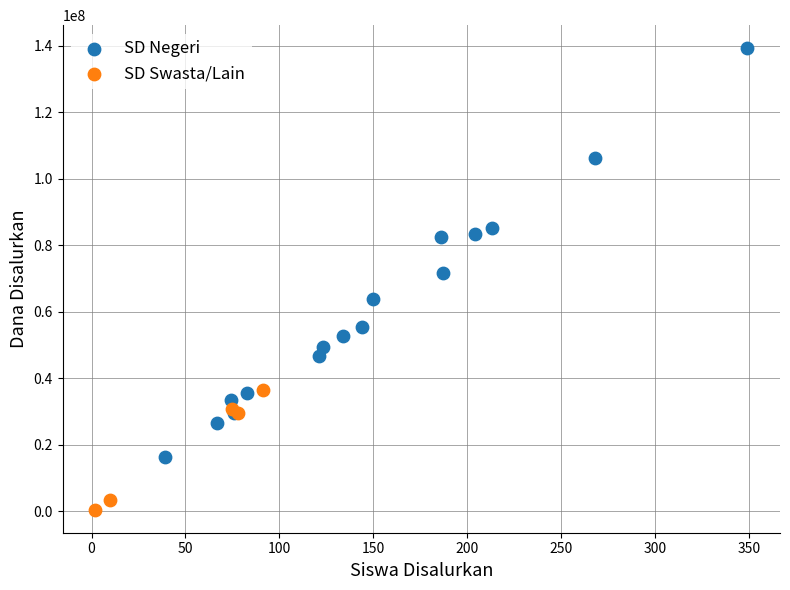

What are all the series names shown in the legend?

SD Negeri, SD Swasta/Lain